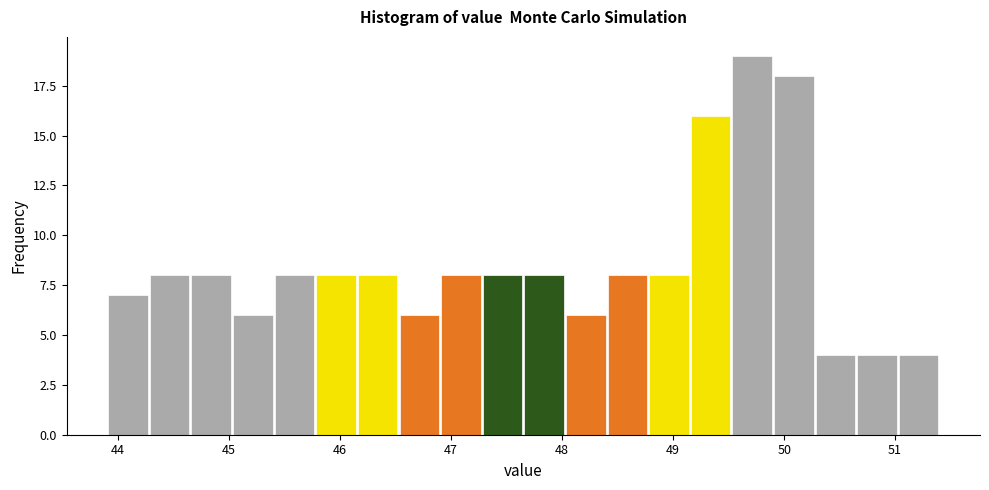

Read against the x-axis, roughly where is the centre of the tallest bar?

49.7